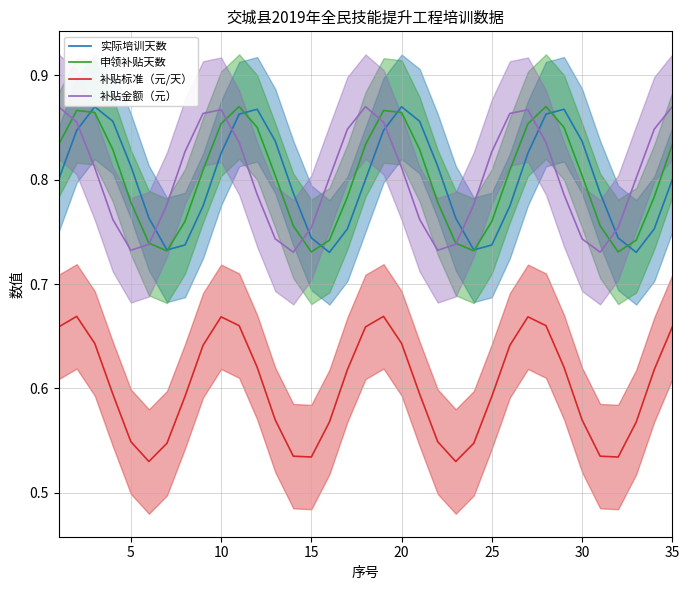

True or false: 补贴标准（元/天） and 补贴金额（元） intersect in this chart.

False